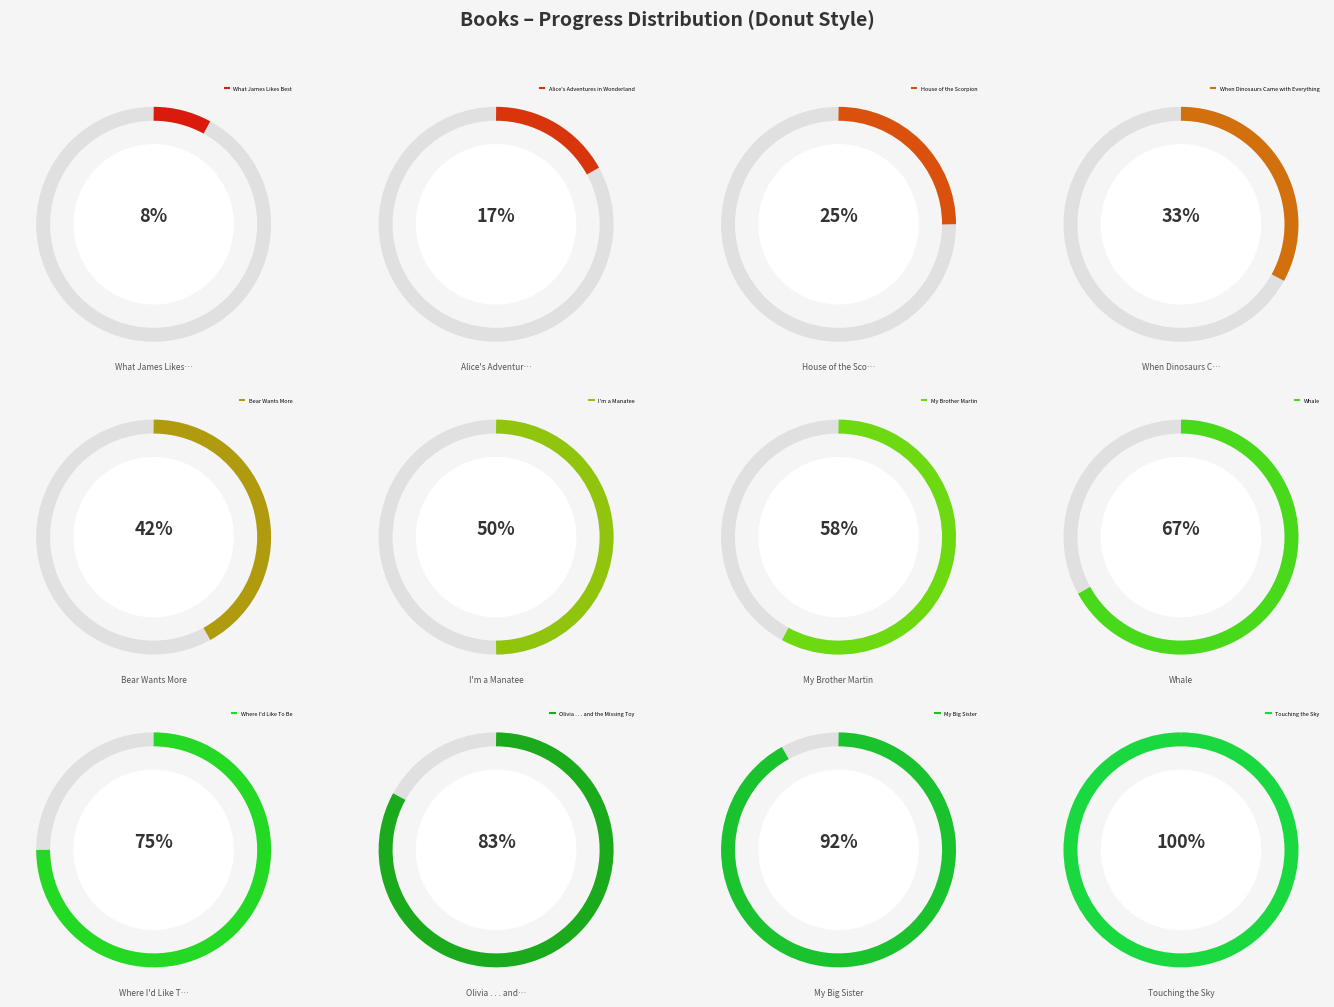

The Whale slice represents 19% of the pie. True or false?

False